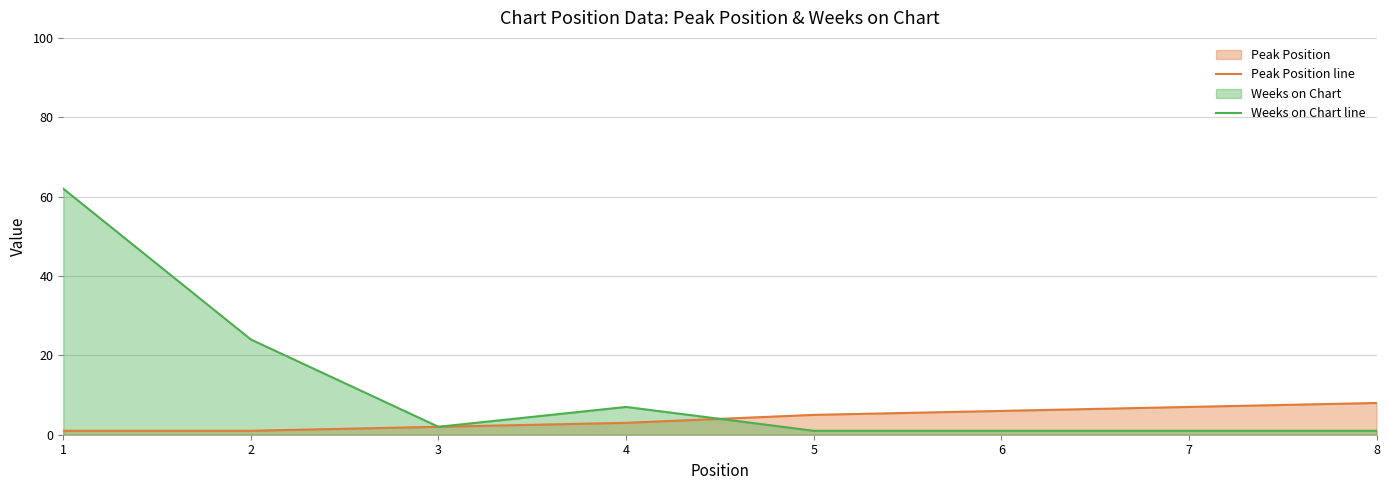

How many values in the Weeks on Chart line series are below 2?

4